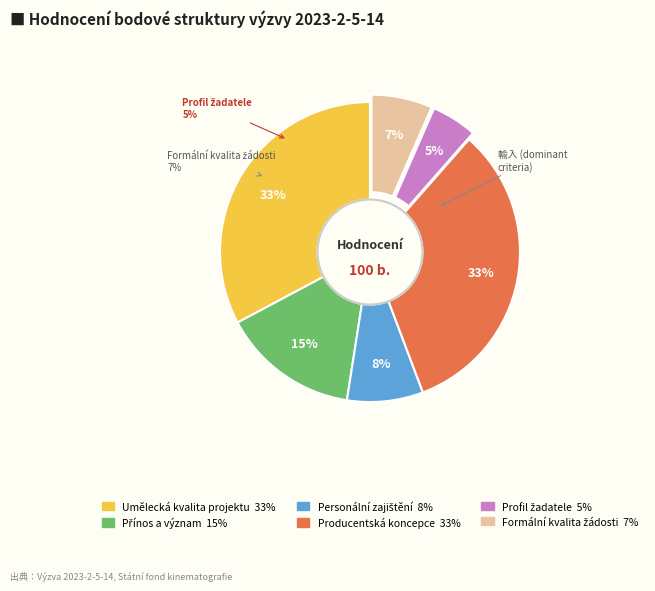

What percentage is NOT represented by Profil žadatele?

95.1%